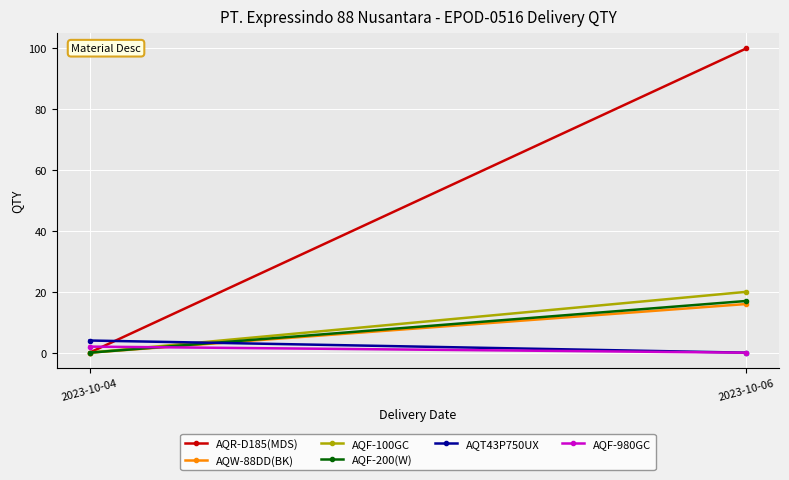

Reading left to right, list all the values displayed in this chart.

AQR-D185(MDS): 0	100
AQW-88DD(BK): 0	16
AQF-100GC: 0	20
AQF-200(W): 0	17
AQT43P750UX: 4	0
AQF-980GC: 2	0